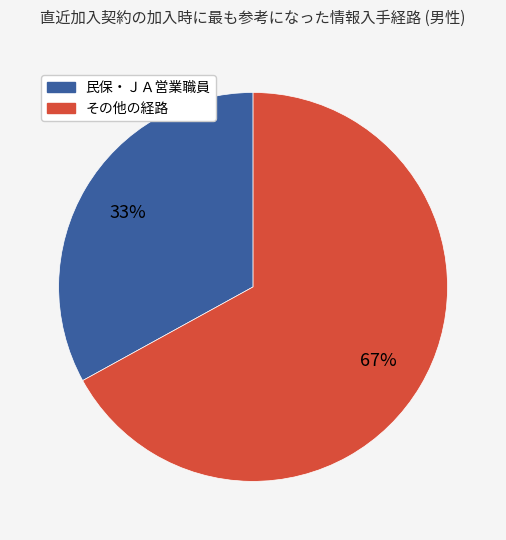

Is there a majority slice in this chart?

Yes